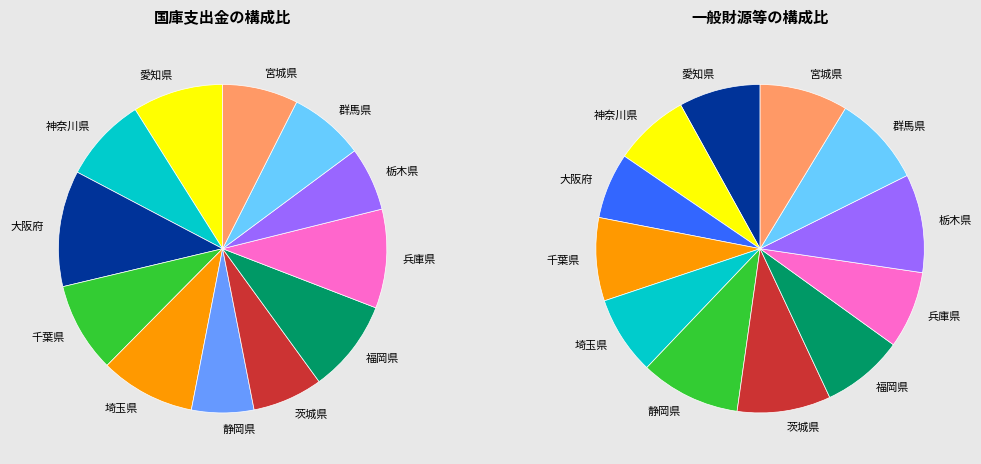

To the nearest percent, what percentage of the pie is 神奈川県?

8%